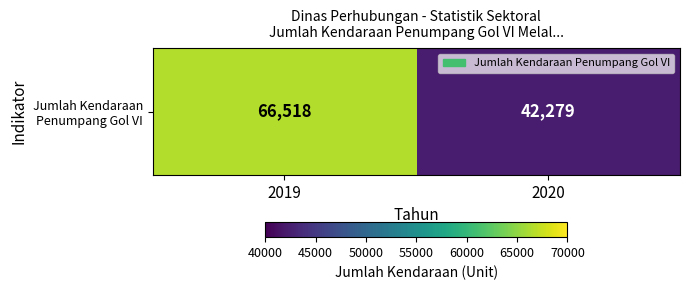

What is the difference between the values at 2019 and 2020?

24239